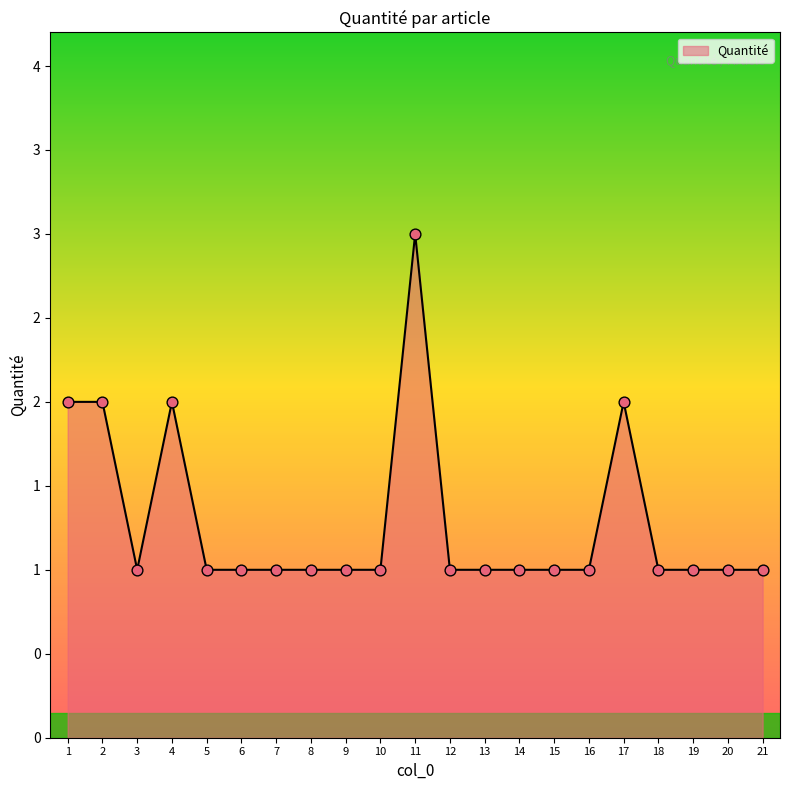

Is this an area chart (filled region under the line)?

Yes